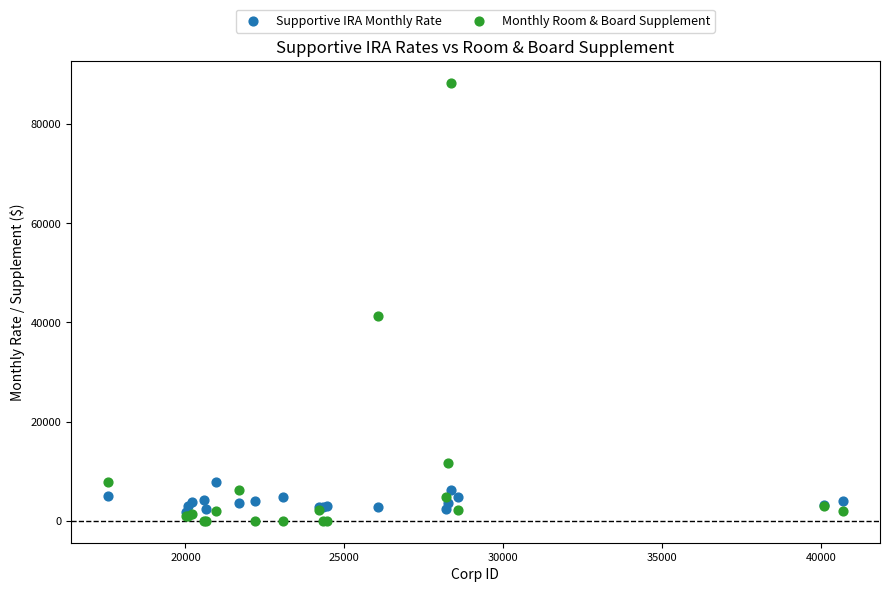

Which series has the largest Y range (max minus min)?

Monthly Room & Board Supplement